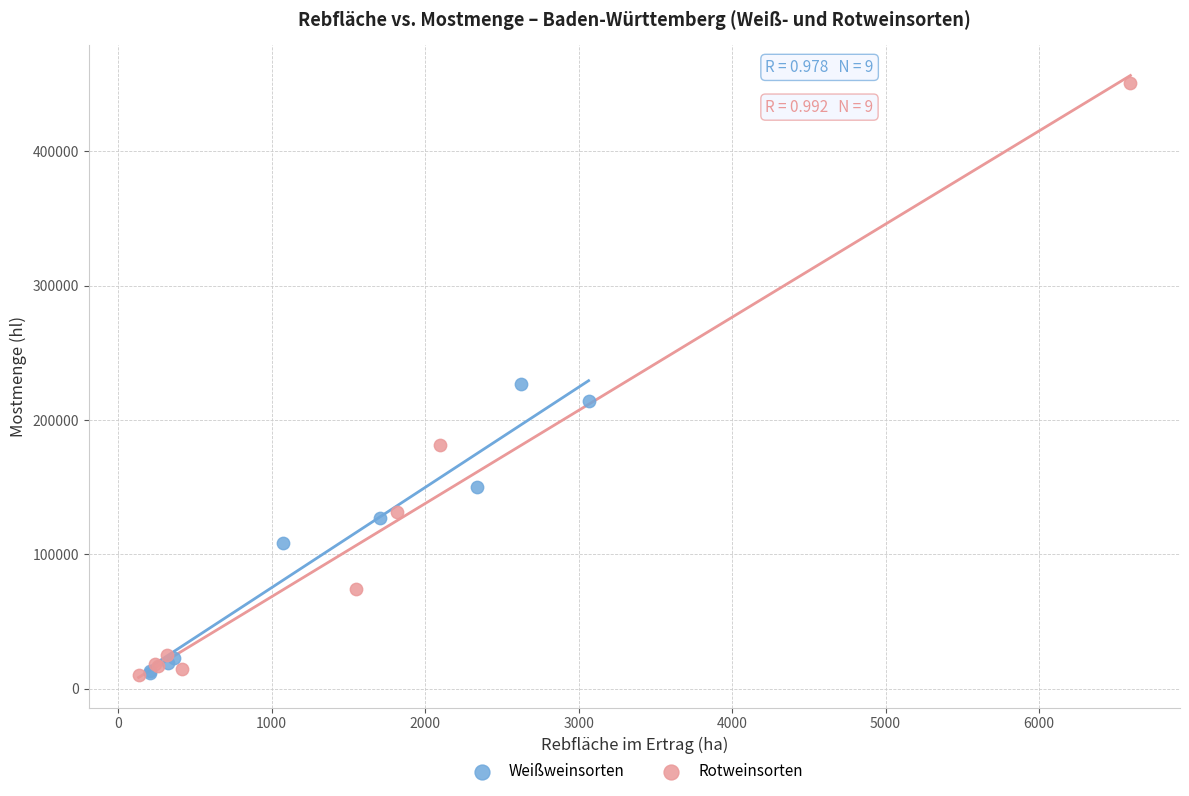

Which series has the largest Y range (max minus min)?

Rotweinsorten